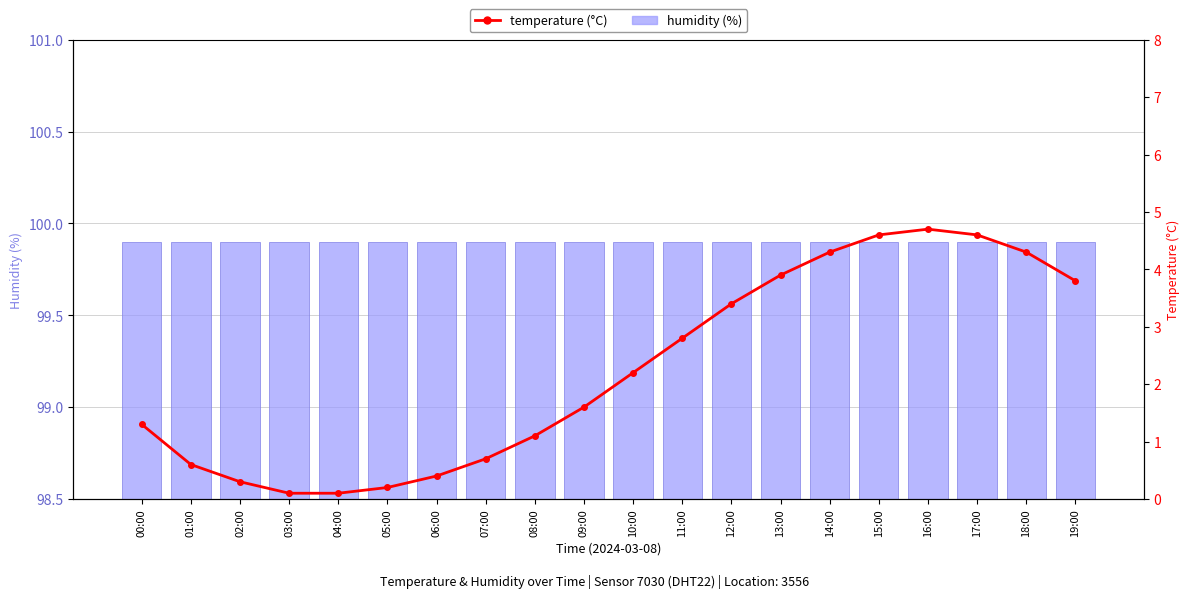

What is the label of the 5th bar from the right?

15:00